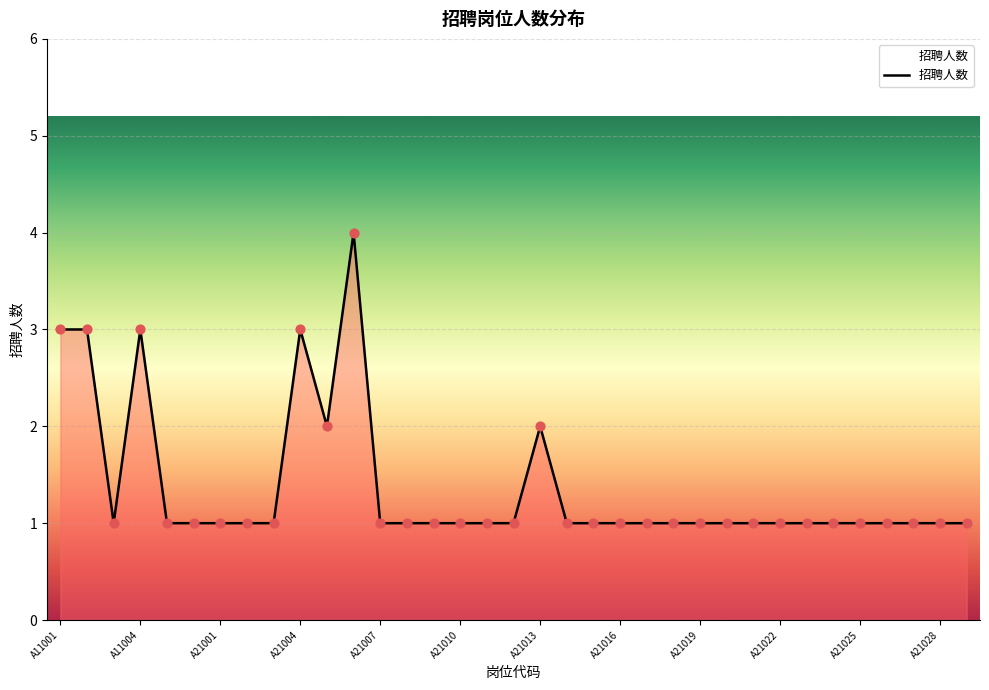

What is the difference between the maximum and minimum values?

3